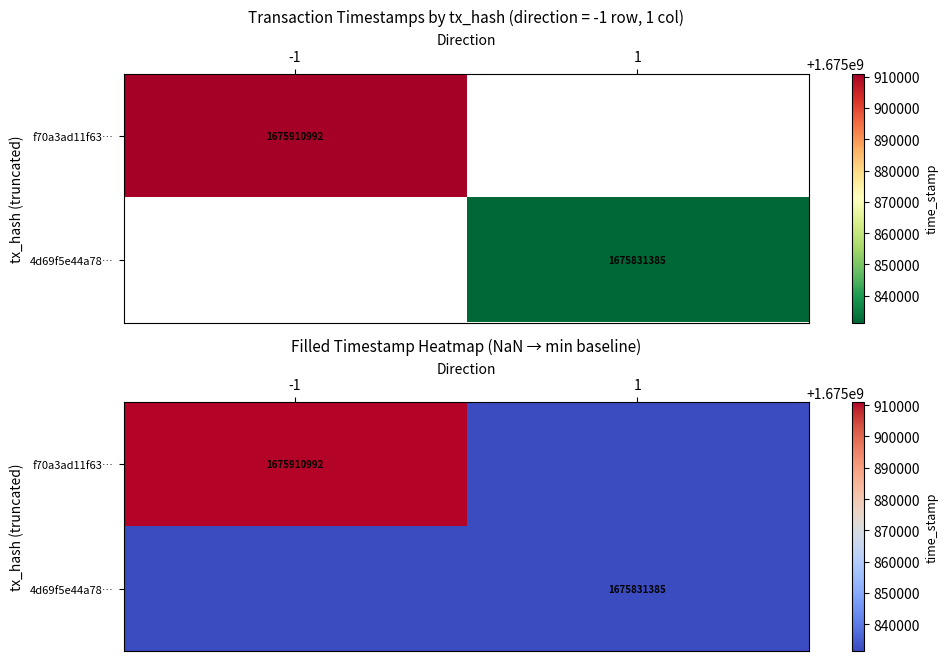

The f70a3ad11f63… series shows 1675910992 at -1. True or false?

True